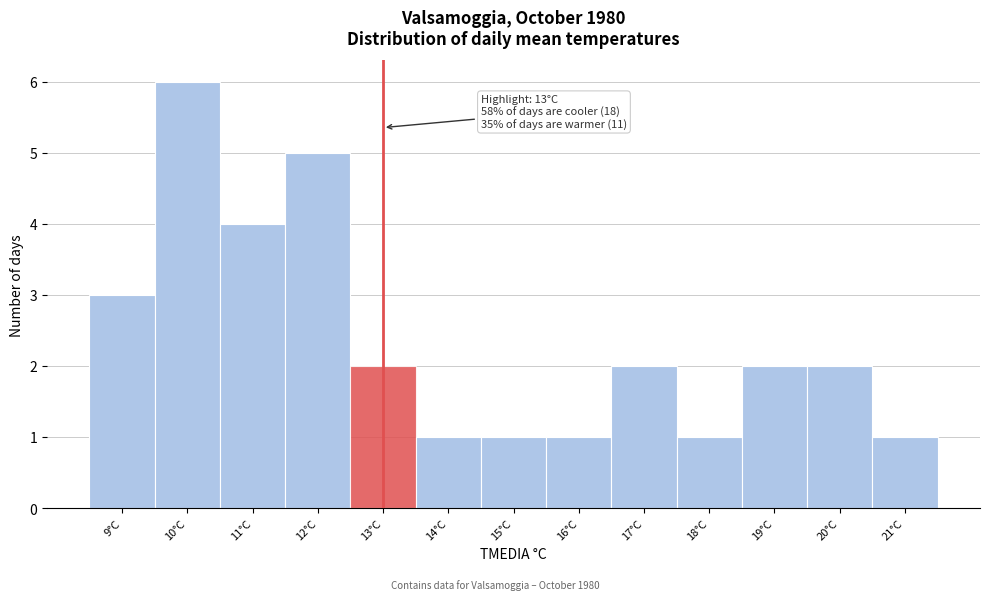

Which range on the x-axis has the tallest bar?

9.5 to 10.5